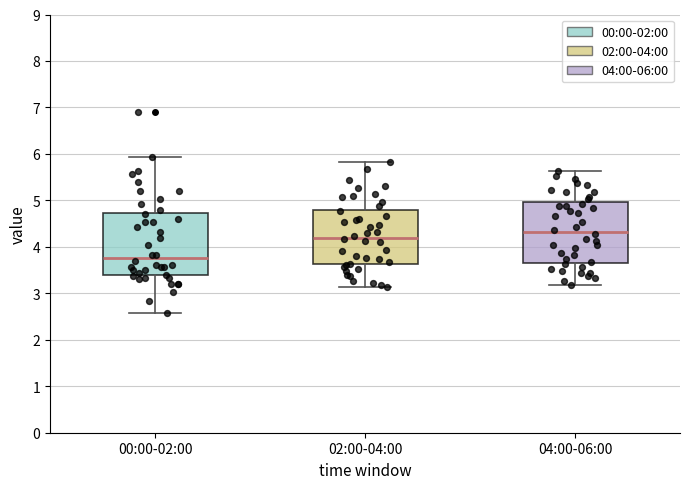

Reading left to right, transcribe this box plot: for each box, give where its median line is, the range the box spans, and where its two whiskers end, as read against the y-axis. The values are not printed on the chart, so give them approximately, as read against the axis.

00:00-02:00: median 3.8, box 3.4 to 4.7, whiskers 2.6 to 5.9
02:00-04:00: median 4.2, box 3.6 to 4.8, whiskers 3.1 to 5.8
04:00-06:00: median 4.3, box 3.7 to 5.0, whiskers 3.2 to 5.6